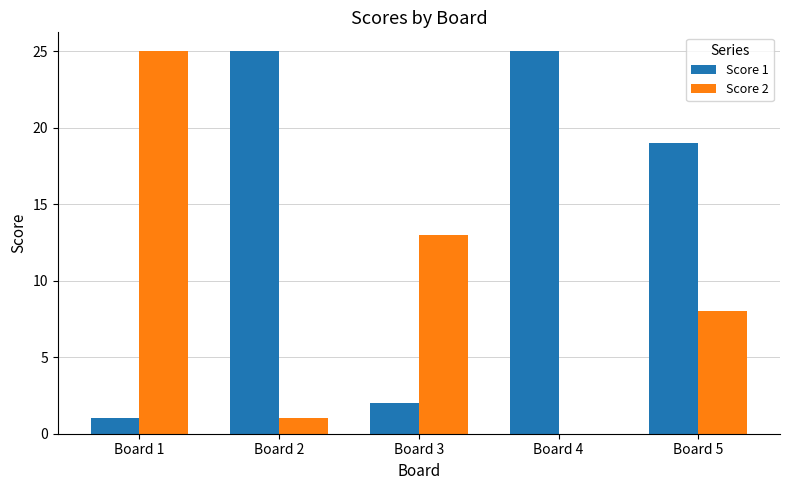

What is the maximum value for Score 2?

25